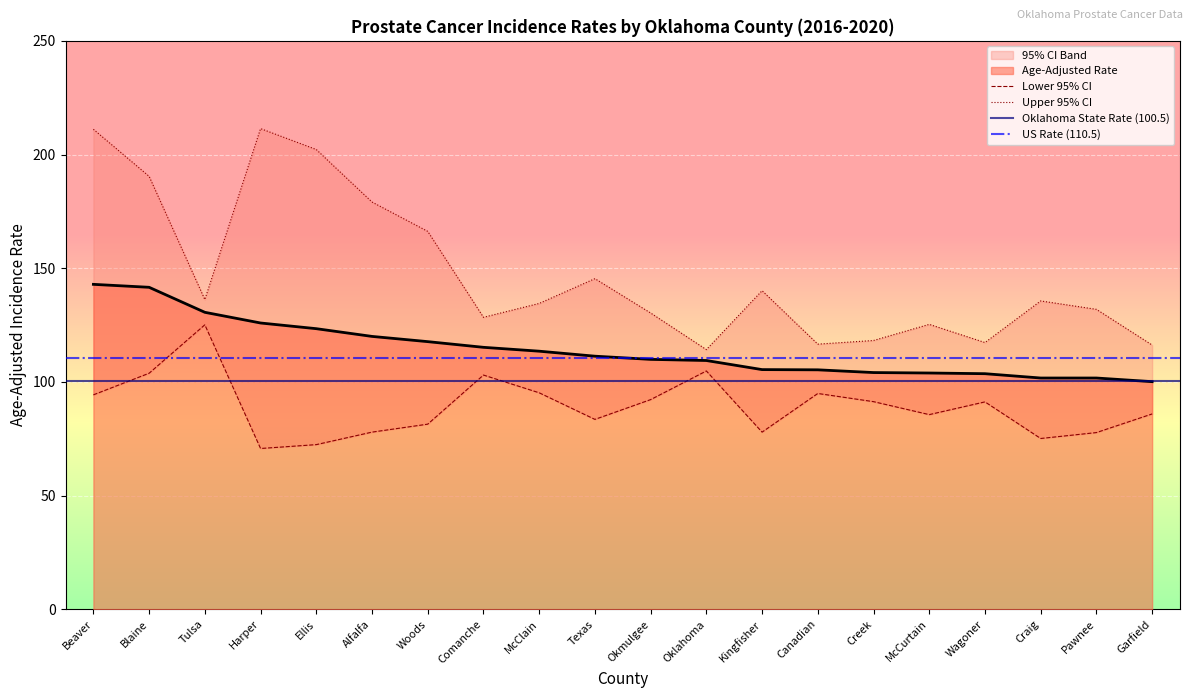

How many values in the Lower 95% CI series are below 91?

10